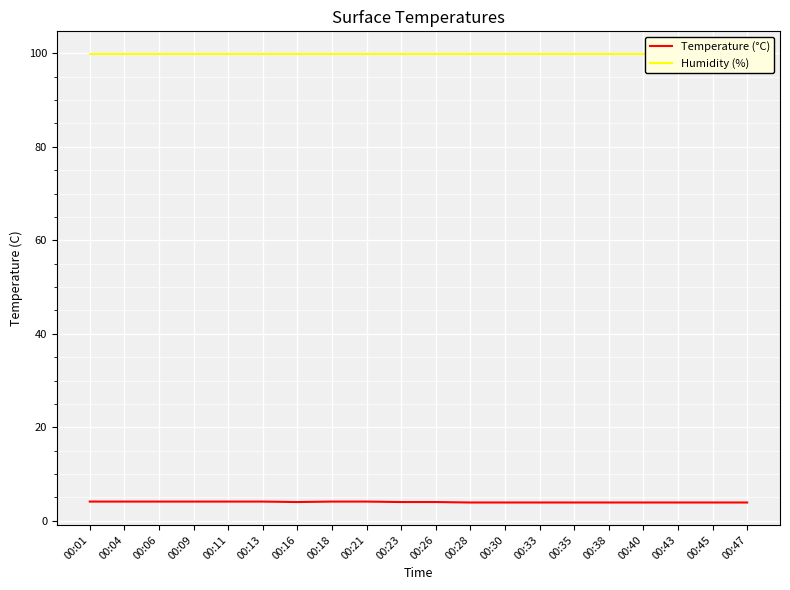

How many series are shown in this chart?

2